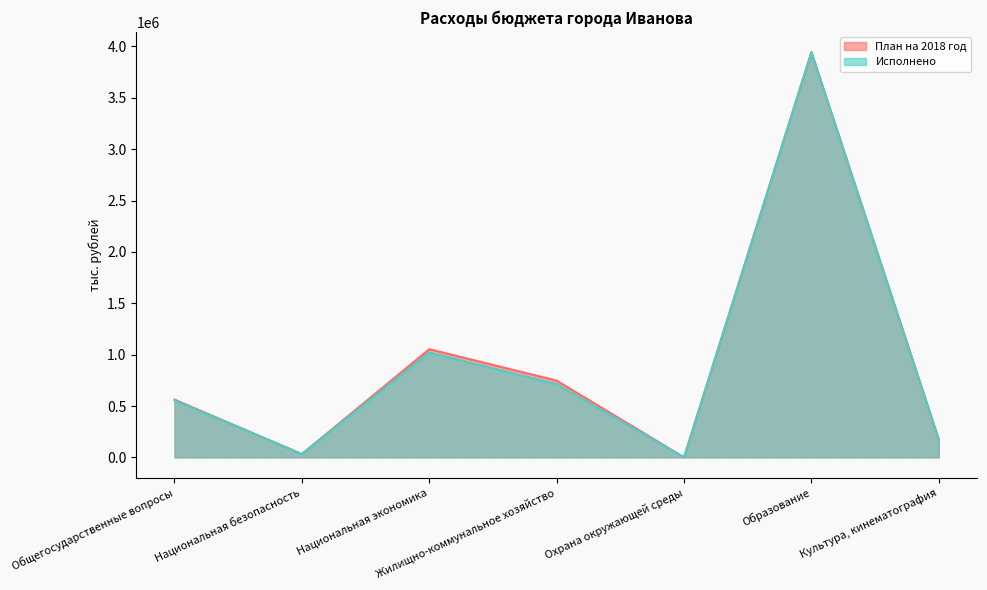

Reading right to left, what are all the values shown in this chart?

План на 2018 год: Культура, кинематография=173113.5	Образование=3944880.4	Охрана окружающей среды=26.6	Жилищно-коммунальное хозяйство=747217.2	Национальная экономика=1053261.8	Национальная безопасность=32224.4	Общегосударственные вопросы=562782.4
Исполнено: Культура, кинематография=173113.5	Образование=3943125.5	Охрана окружающей среды=26.6	Жилищно-коммунальное хозяйство=712010.7	Национальная экономика=1020649.4	Национальная безопасность=32068.4	Общегосударственные вопросы=555123.3